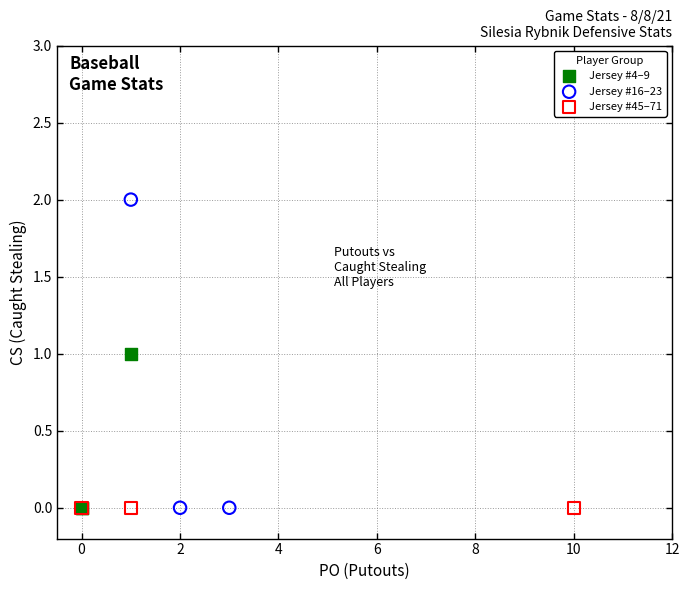

Which series reaches the maximum Y coordinate?

Jersey #16–23